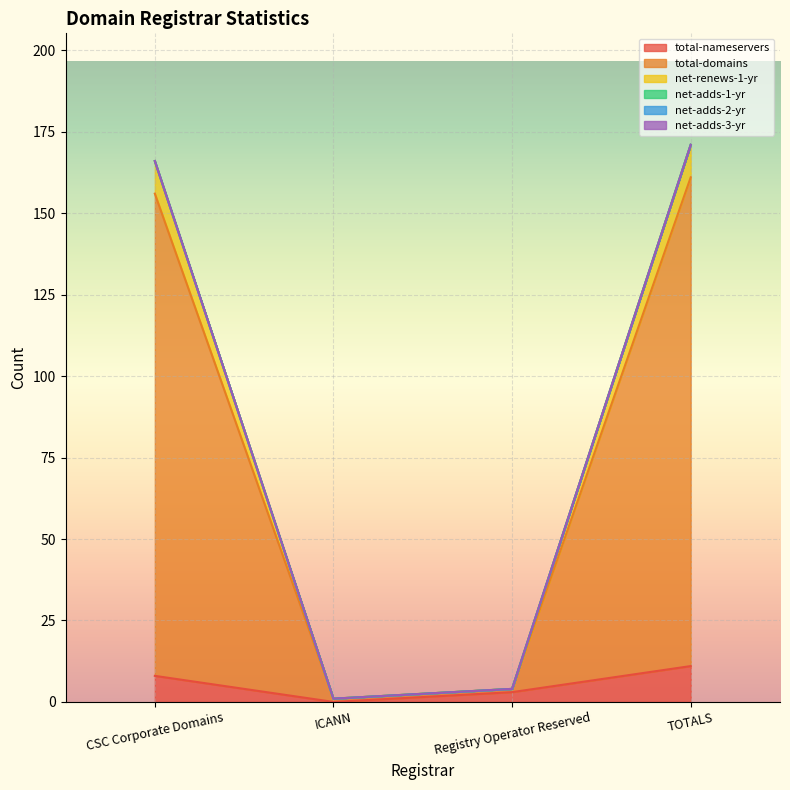

Does the chart display data point markers on the line(s)?

No